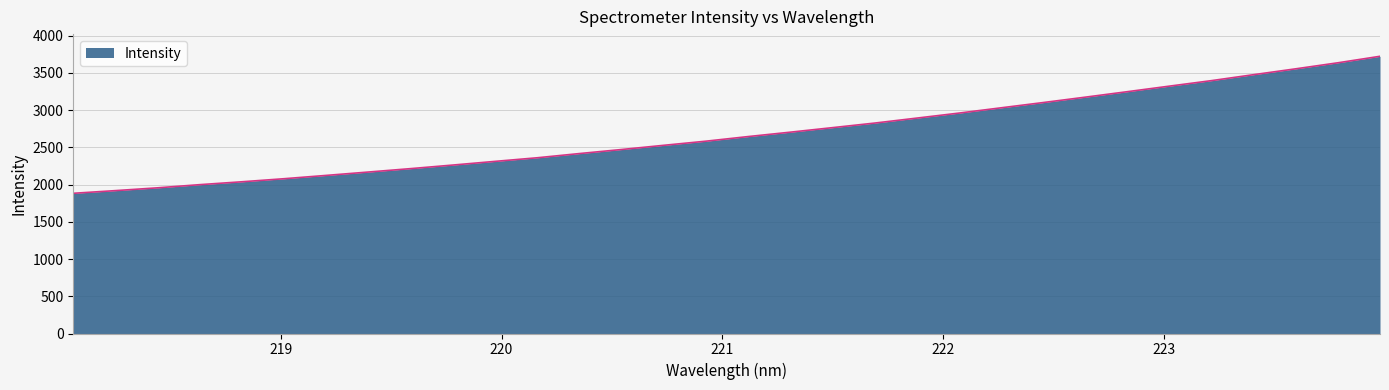

What is the greatest value displayed?

3722.1